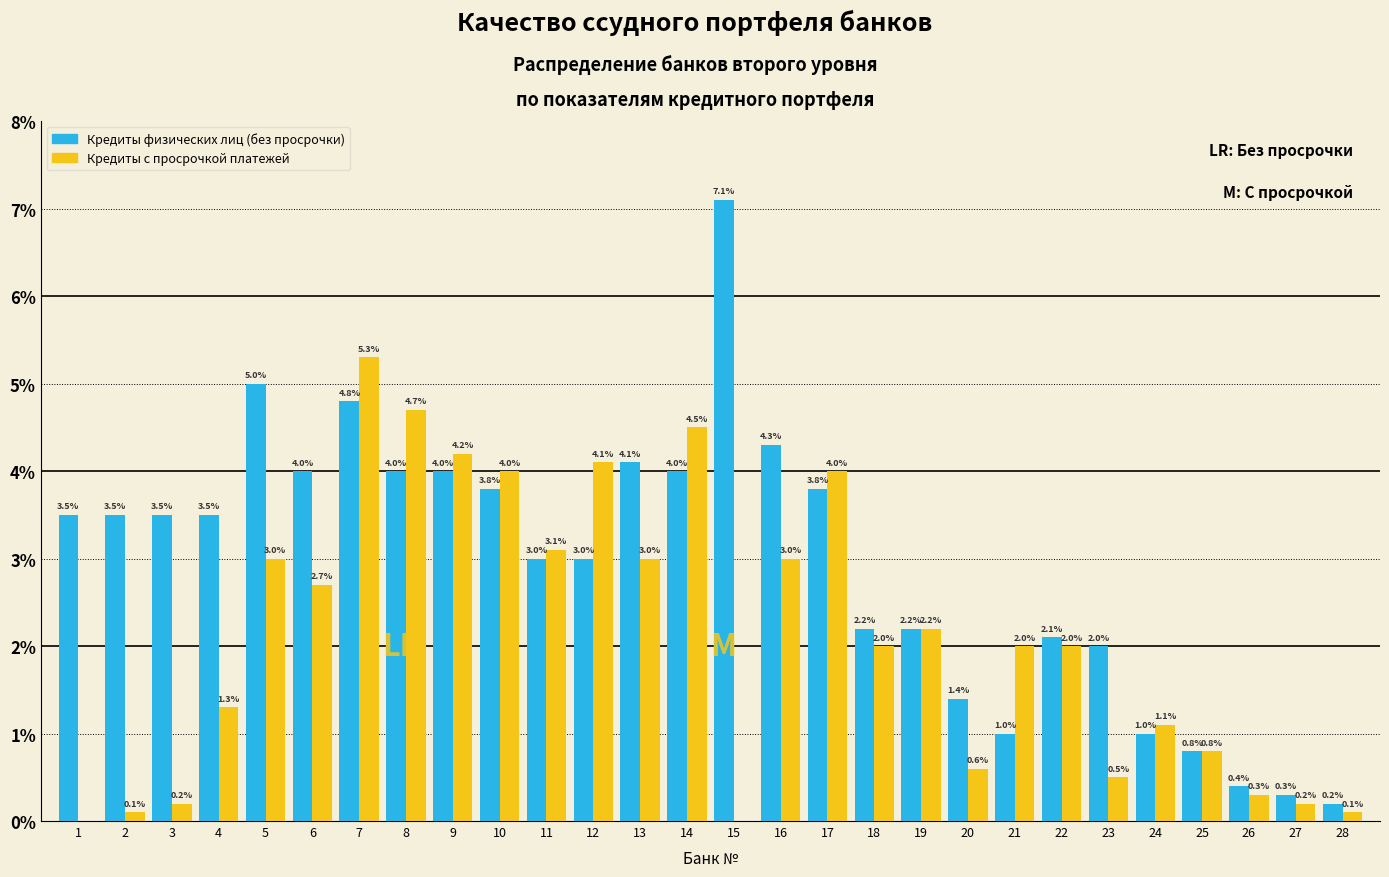

Reading right to left, what are all the values shown in this chart?

Кредиты физических лиц (без просрочки): 28=0.2	27=0.3	26=0.4	25=0.8	24=1.0	23=2.0	22=2.1	21=1.0	20=1.4	19=2.2	18=2.2	17=3.8	16=4.3	15=7.1	14=4.0	13=4.1	12=3.0	11=3.0	10=3.8	9=4.0	8=4.0	7=4.8	6=4.0	5=5.0	4=3.5	3=3.5	2=3.5	1=3.5
Кредиты с просрочкой платежей: 28=0.1	27=0.2	26=0.3	25=0.8	24=1.1	23=0.5	22=2.0	21=2.0	20=0.6	19=2.2	18=2.0	17=4.0	16=3.0	15=0.0	14=4.5	13=3.0	12=4.1	11=3.1	10=4.0	9=4.2	8=4.7	7=5.3	6=2.7	5=3.0	4=1.3	3=0.2	2=0.1	1=0.0